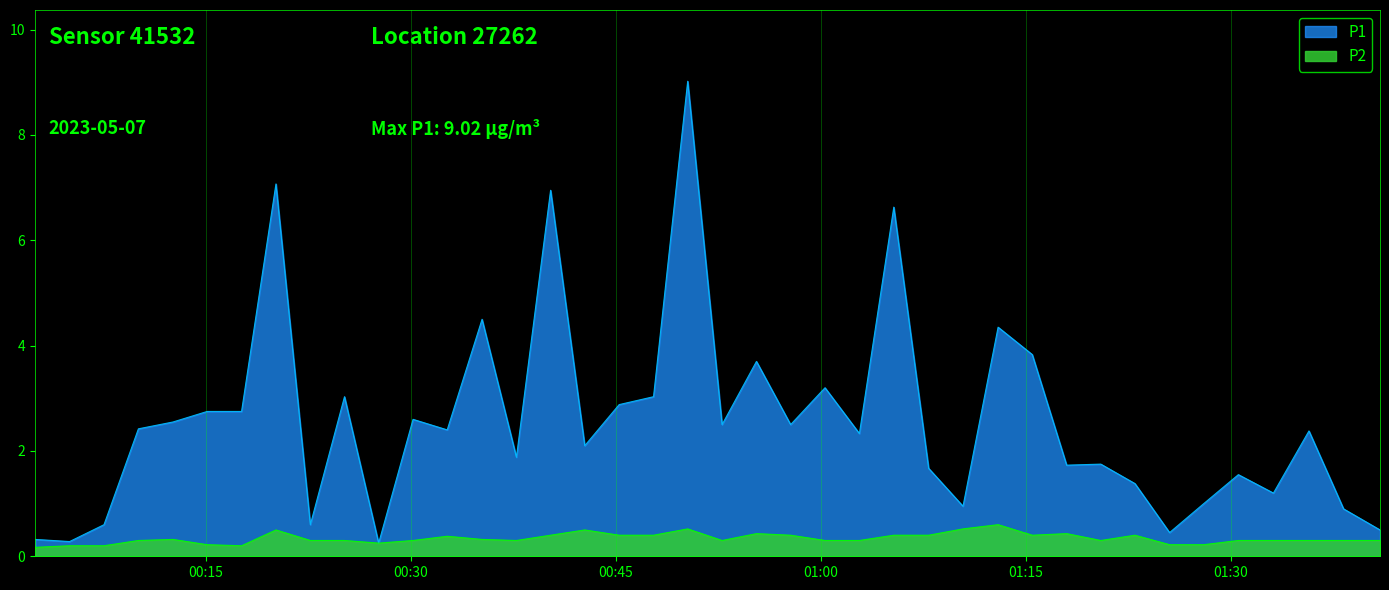

Reading right to left, extract all data points from this chart.

P1: 2023-05-07T01:40:56=0.5	2023-05-07T01:38:16=0.9	2023-05-07T01:35:44=2.4	2023-05-07T01:33:08=1.2	2023-05-07T01:30:34=1.6	2023-05-07T01:28:02=1.0	2023-05-07T01:25:32=0.5	2023-05-07T01:23:00=1.4	2023-05-07T01:20:30=1.8	2023-05-07T01:18:00=1.7	2023-05-07T01:15:29=3.8	2023-05-07T01:12:59=4.3	2023-05-07T01:10:25=0.9	2023-05-07T01:07:54=1.7	2023-05-07T01:05:21=6.6	2023-05-07T01:02:50=2.3	2023-05-07T01:00:19=3.2	2023-05-07T00:57:48=2.5	2023-05-07T00:55:18=3.7	2023-05-07T00:52:47=2.5	2023-05-07T00:50:16=9.0	2023-05-07T00:47:46=3.0	2023-05-07T00:45:15=2.9	2023-05-07T00:42:44=2.1	2023-05-07T00:40:14=7.0	2023-05-07T00:37:44=1.9	2023-05-07T00:35:13=4.5	2023-05-07T00:32:40=2.4	2023-05-07T00:30:10=2.6	2023-05-07T00:27:39=0.2	2023-05-07T00:25:09=3.0	2023-05-07T00:22:39=0.6	2023-05-07T00:20:08=7.1	2023-05-07T00:17:37=2.8	2023-05-07T00:15:06=2.8	2023-05-07T00:12:36=2.5	2023-05-07T00:10:04=2.4	2023-05-07T00:07:33=0.6	2023-05-07T00:05:02=0.3	2023-05-07T00:02:31=0.3
P2: 2023-05-07T01:40:56=0.3	2023-05-07T01:38:16=0.3	2023-05-07T01:35:44=0.3	2023-05-07T01:33:08=0.3	2023-05-07T01:30:34=0.3	2023-05-07T01:28:02=0.2	2023-05-07T01:25:32=0.2	2023-05-07T01:23:00=0.4	2023-05-07T01:20:30=0.3	2023-05-07T01:18:00=0.4	2023-05-07T01:15:29=0.4	2023-05-07T01:12:59=0.6	2023-05-07T01:10:25=0.5	2023-05-07T01:07:54=0.4	2023-05-07T01:05:21=0.4	2023-05-07T01:02:50=0.3	2023-05-07T01:00:19=0.3	2023-05-07T00:57:48=0.4	2023-05-07T00:55:18=0.4	2023-05-07T00:52:47=0.3	2023-05-07T00:50:16=0.5	2023-05-07T00:47:46=0.4	2023-05-07T00:45:15=0.4	2023-05-07T00:42:44=0.5	2023-05-07T00:40:14=0.4	2023-05-07T00:37:44=0.3	2023-05-07T00:35:13=0.3	2023-05-07T00:32:40=0.4	2023-05-07T00:30:10=0.3	2023-05-07T00:27:39=0.2	2023-05-07T00:25:09=0.3	2023-05-07T00:22:39=0.3	2023-05-07T00:20:08=0.5	2023-05-07T00:17:37=0.2	2023-05-07T00:15:06=0.2	2023-05-07T00:12:36=0.3	2023-05-07T00:10:04=0.3	2023-05-07T00:07:33=0.2	2023-05-07T00:05:02=0.2	2023-05-07T00:02:31=0.2